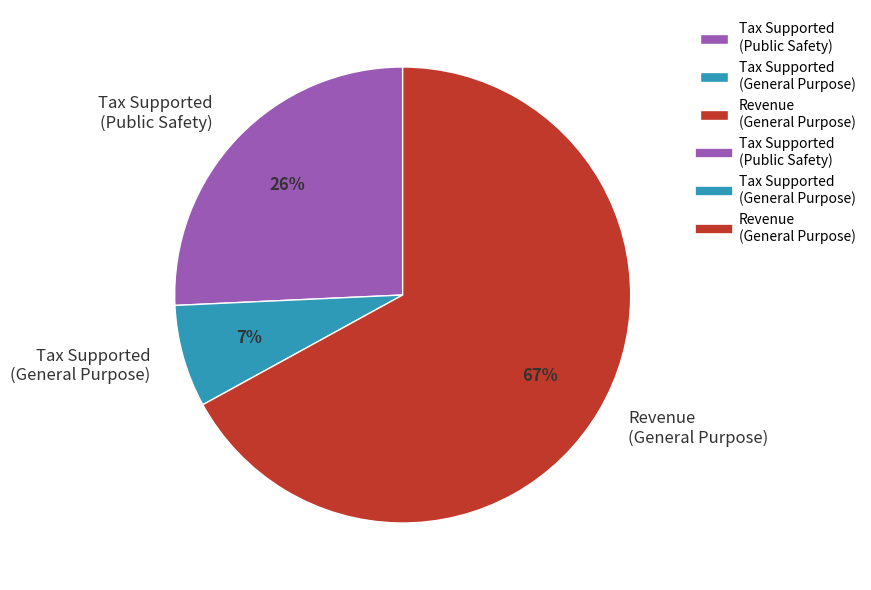

Rank the categories by value from lowest to highest.

Tax Supported (General Purpose), Tax Supported (Public Safety), Revenue (General Purpose)